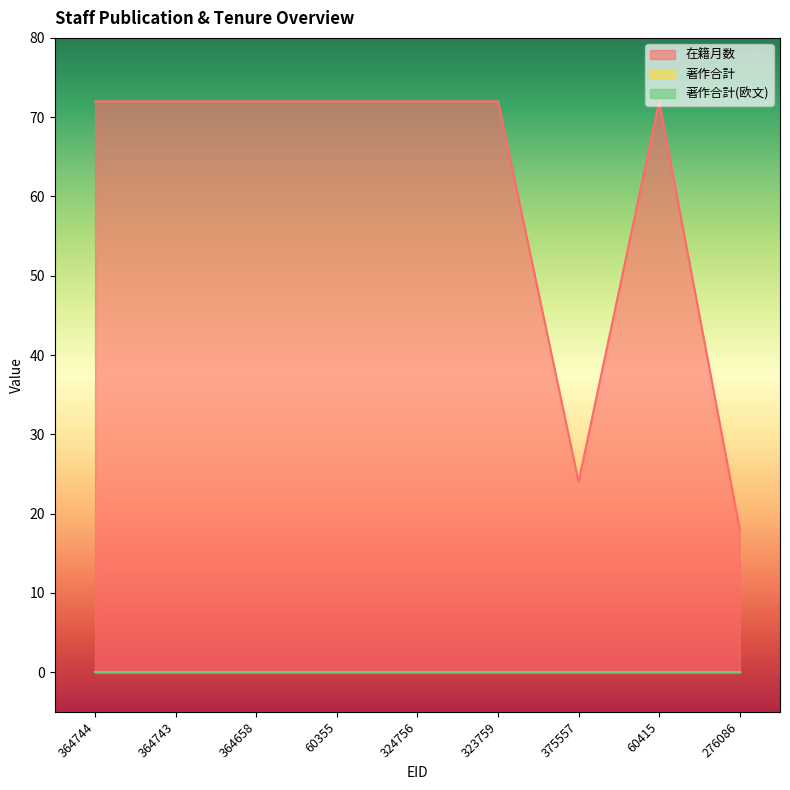

How many lines are shown in the chart?

3